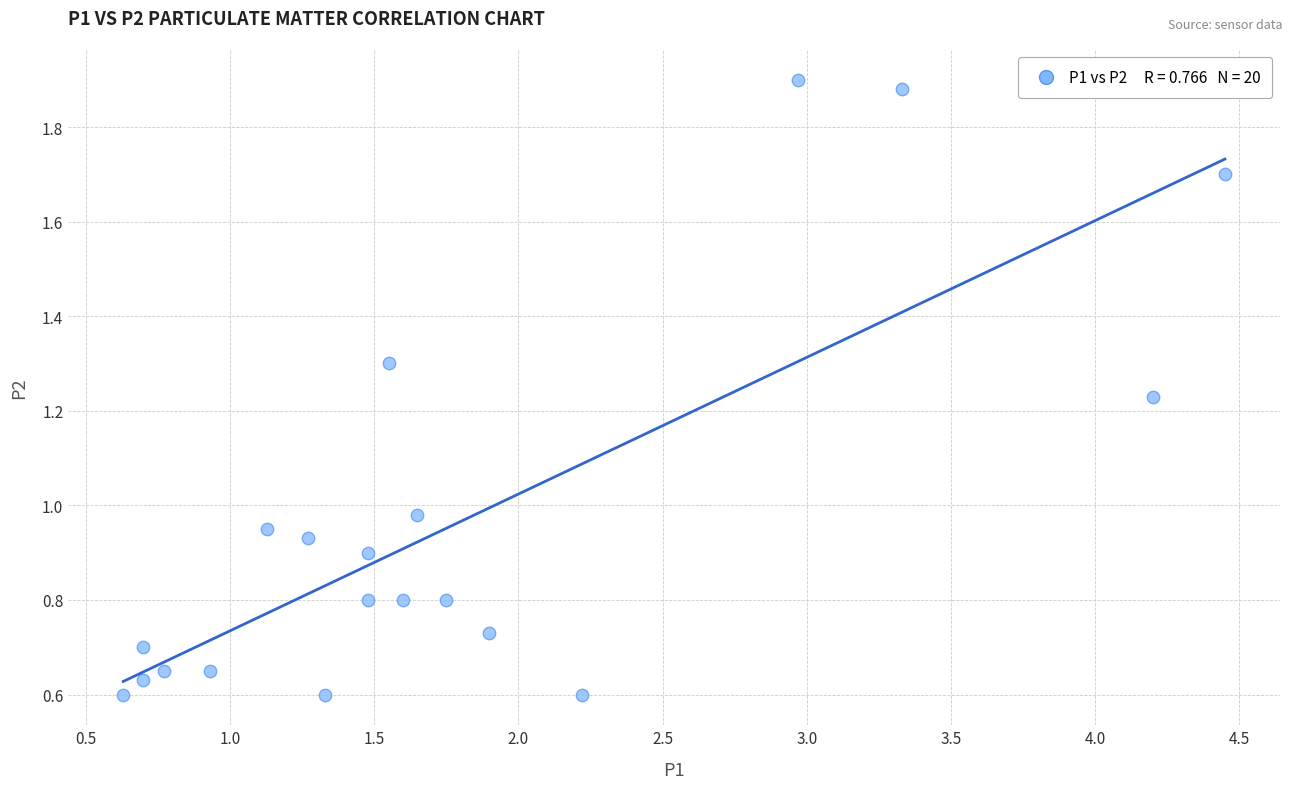

What is the range of X values (max minus min)?

3.8